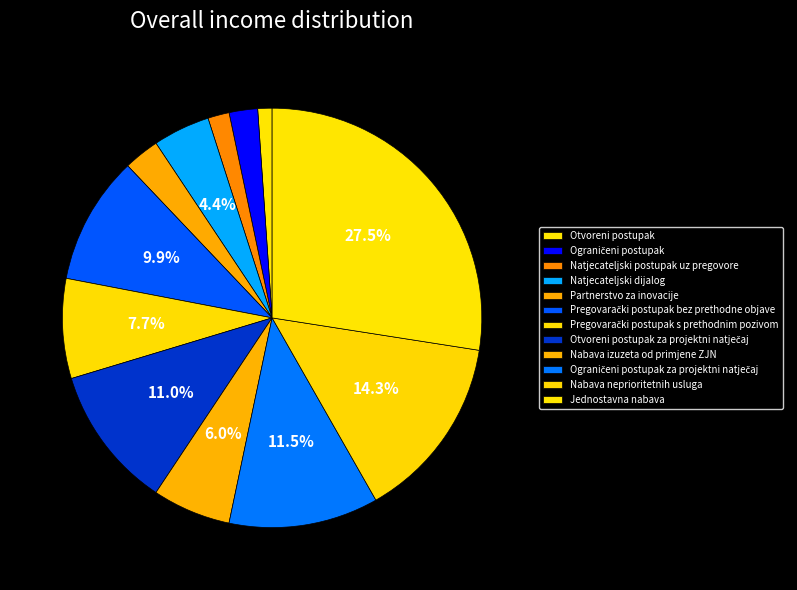

How many slices are in this pie chart?

12